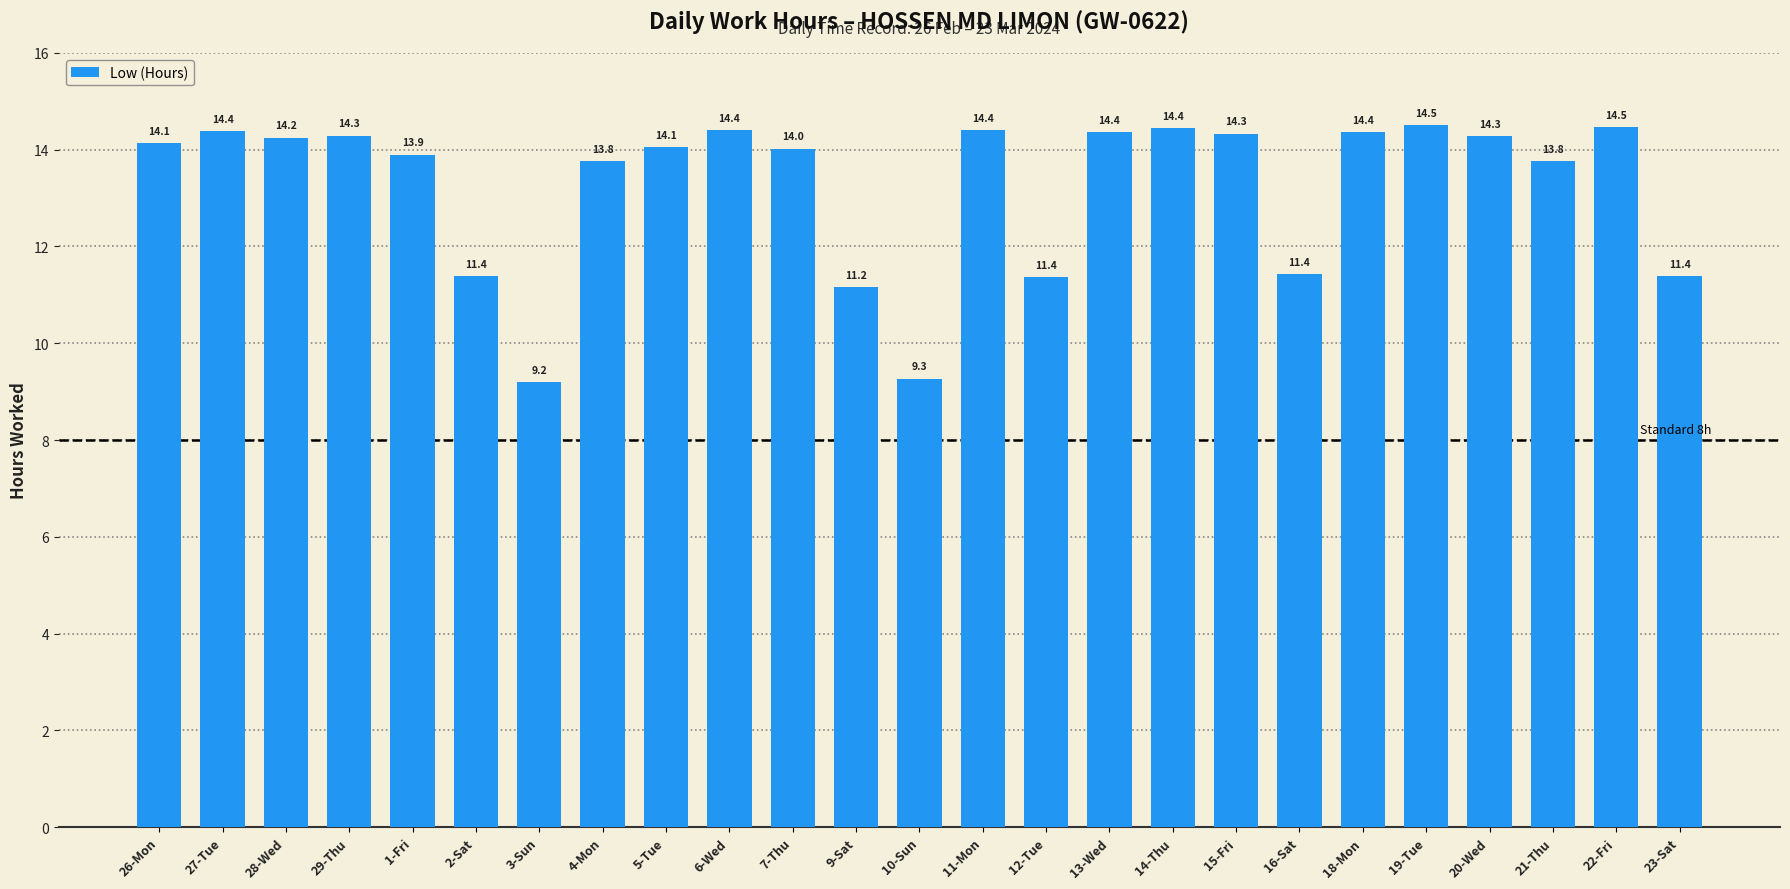

The chart shows a value of 7.9 at 16-Sat. True or false?

False